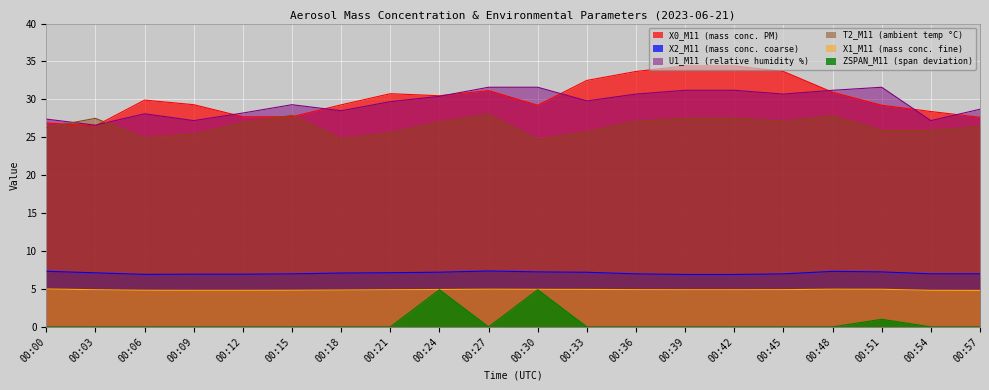

Rank the series by their maximum value, from lowest to highest.

ZSPAN_M11, X1_M11, X2_M11, T2_M11, U1_M11, X0_M11